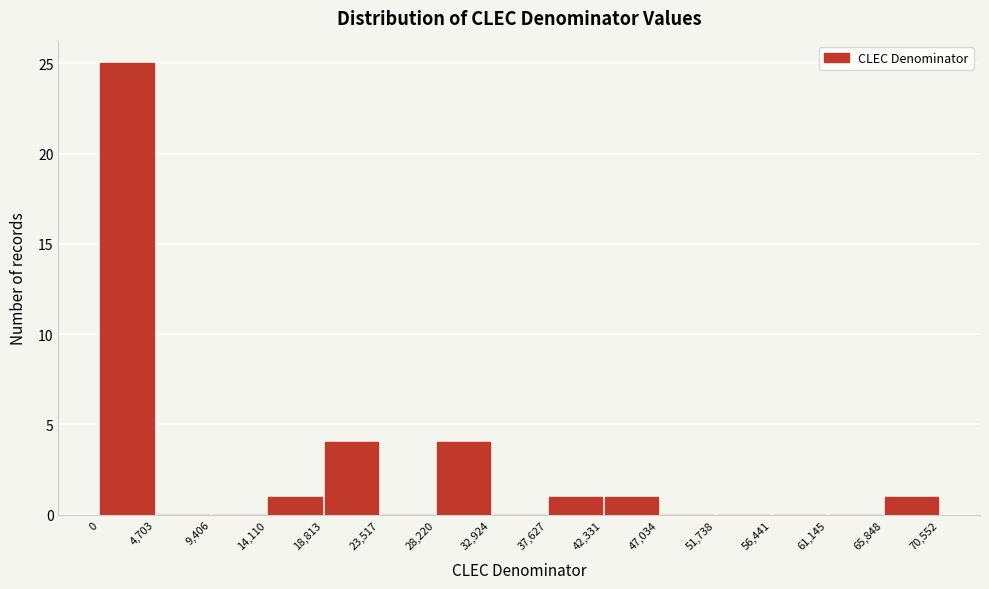

Reading left to right, transcribe this chart: for each bar, give the range it covers on the x-axis and its height. The values are not printed on the chart, so give them approximately, as read against the axis.

0 to 4,703: 25
4,703 to 9,406: 0
9,406 to 14,110: 0
14,110 to 18,813: 1
18,813 to 23,517: 4
23,517 to 28,220: 0
28,220 to 32,924: 4
32,924 to 37,627: 0
37,627 to 42,331: 1
42,331 to 47,034: 1
47,034 to 51,738: 0
51,738 to 56,441: 0
56,441 to 61,145: 0
61,145 to 65,848: 0
65,848 to 70,552: 1